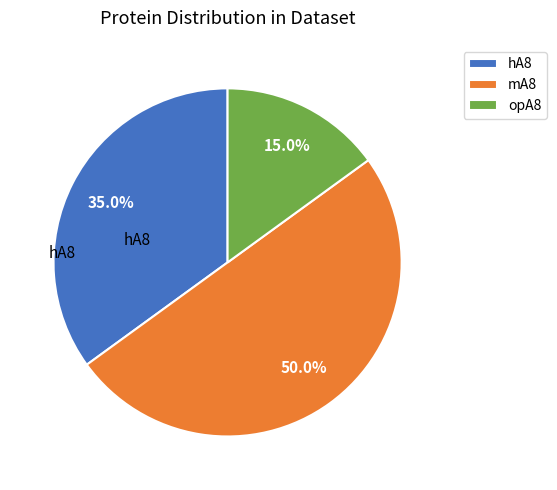

Rank the categories by value from highest to lowest.

mA8, hA8, opA8